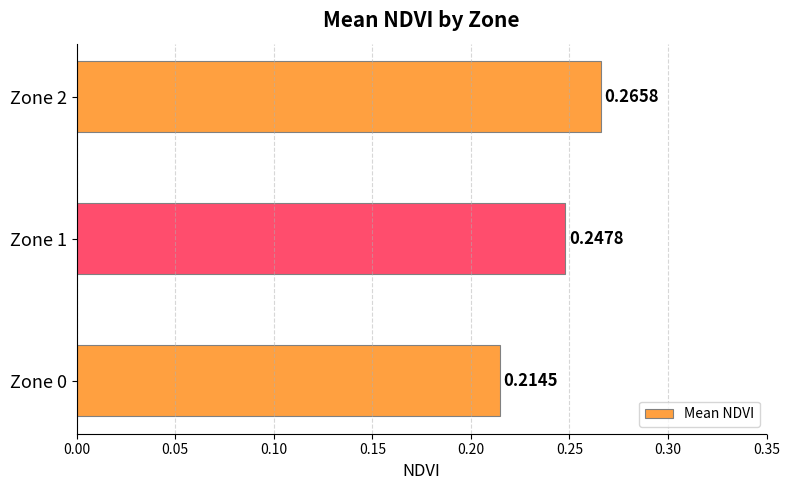

Between Zone 1 and Zone 2, which is larger?

Zone 2